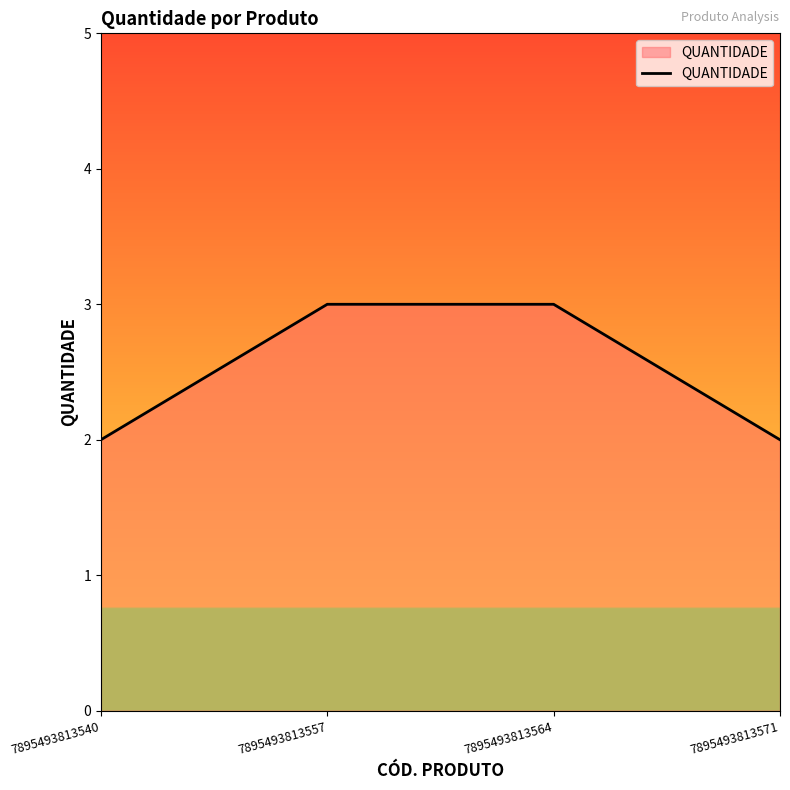

What is the change in value from 7895493813540 to 7895493813564?

+1